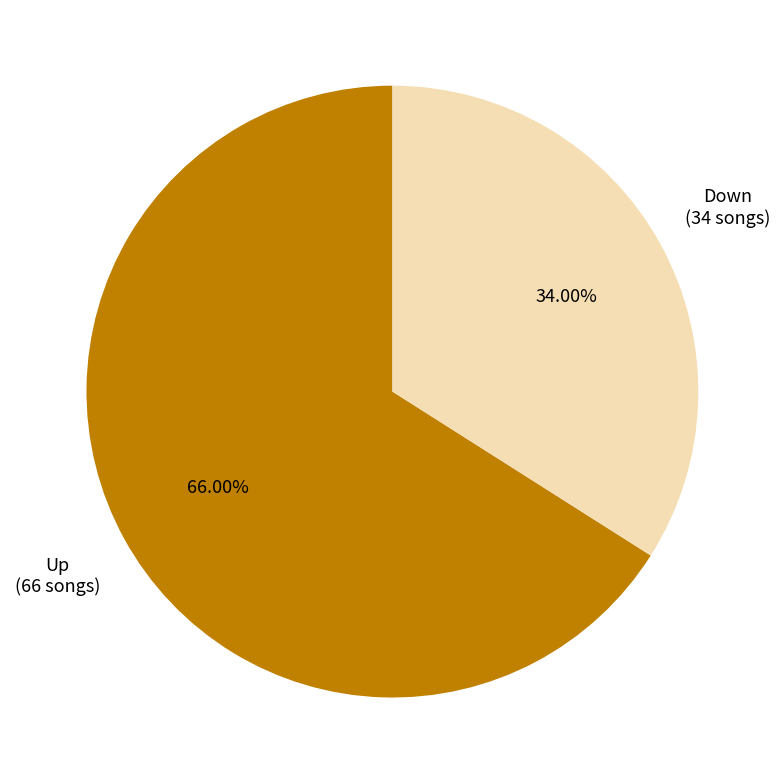

How many segments does this pie chart have?

2